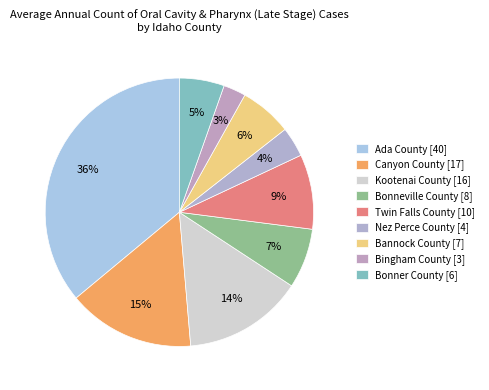

To the nearest percent, what portion does Kootenai County represent?

14%